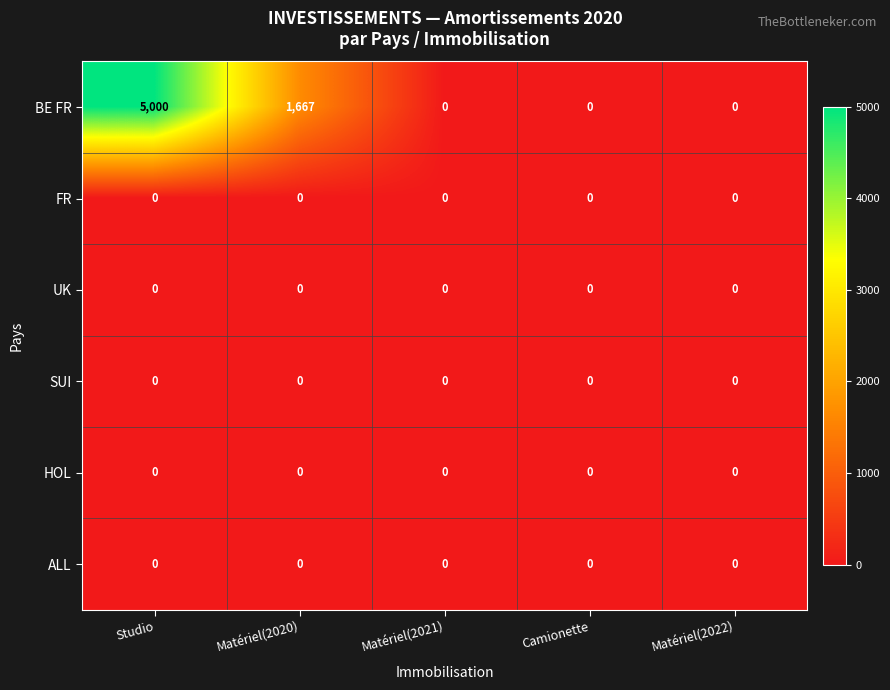

Which series has the largest range (max minus min)?

BE FR